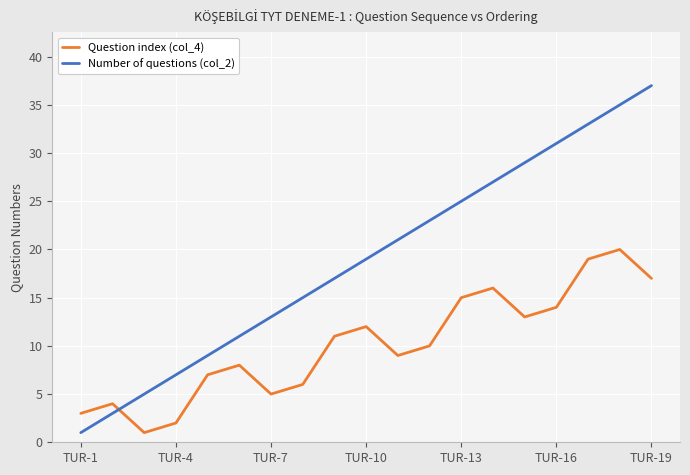

True or false: Question index (col_4) and Number of questions (col_2) cross at least once.

True